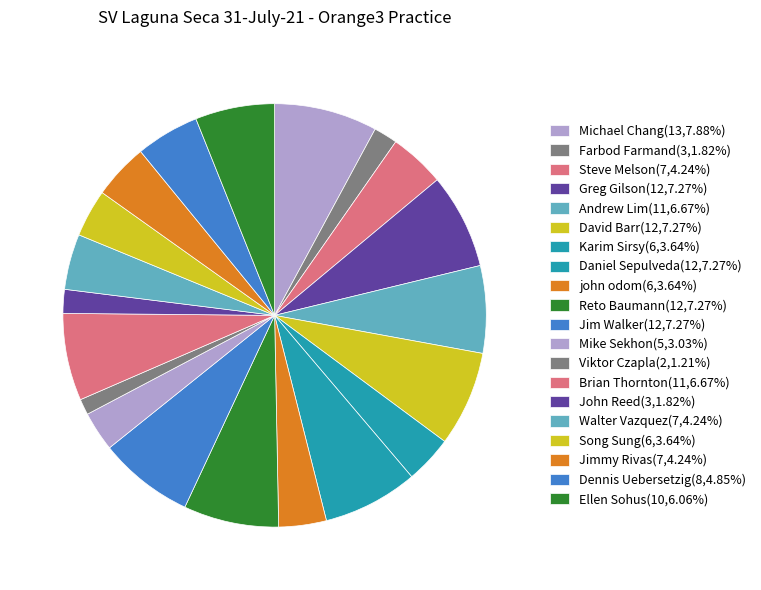

How many slices are in this pie chart?

20